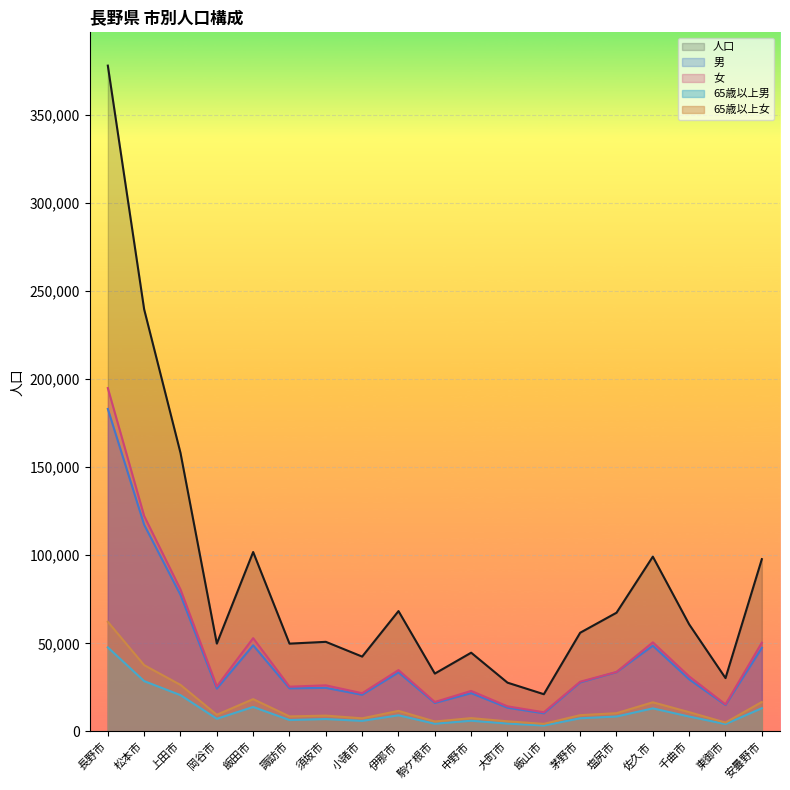

At which category does the chart reach its peak across all series?

長野市